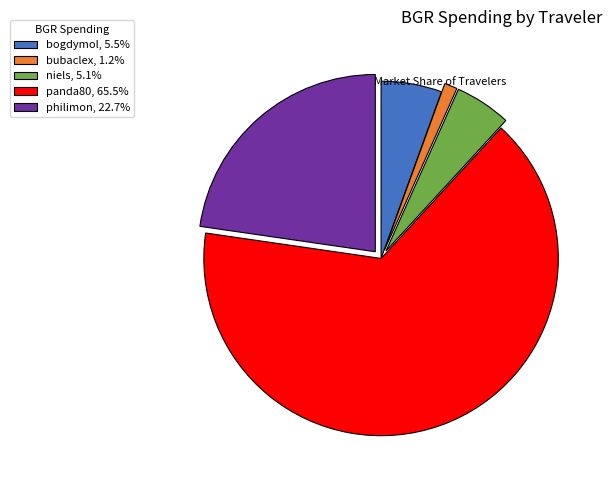

Is the sum of bogdymol, 5.5% and bubaclex, 1.2% greater than half?

No